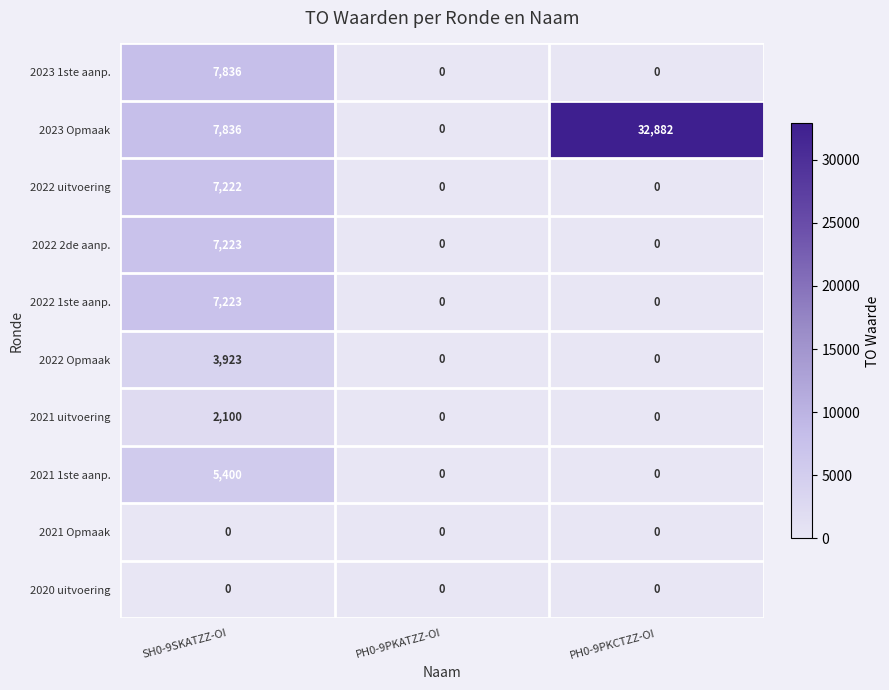

Count the number of categories in the chart.

3